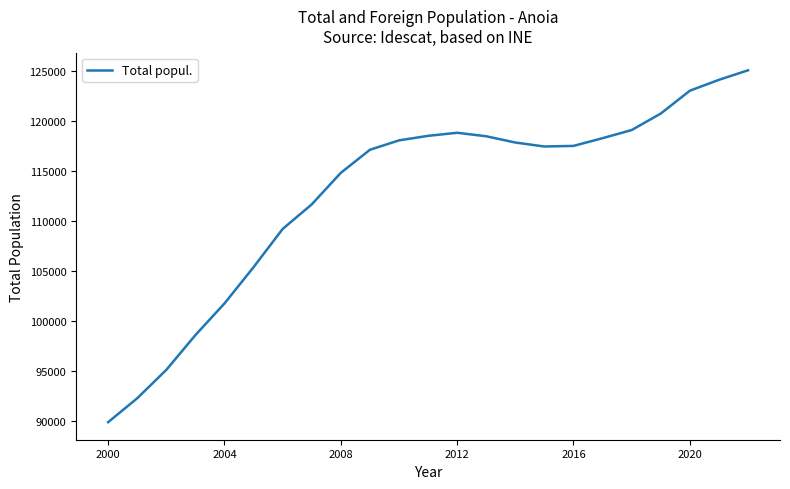

Does the chart display data point markers on the line(s)?

No